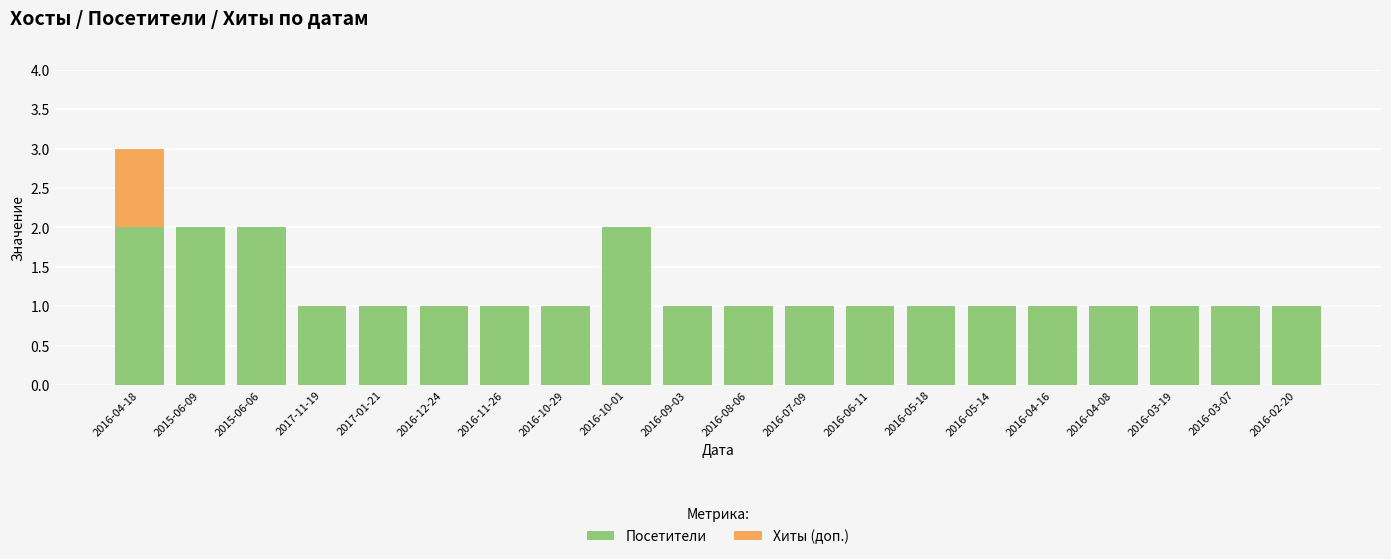

What is the sum of all Посетители values?

24